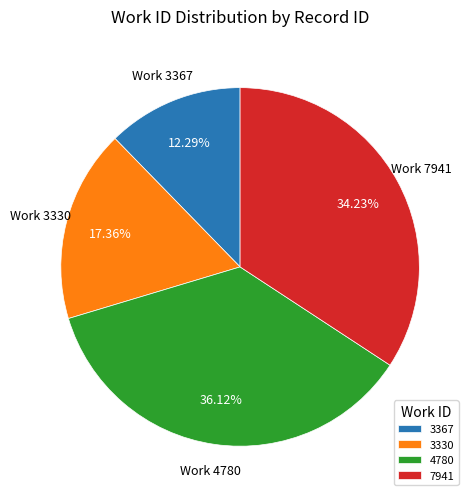

Rank the categories by value from lowest to highest.

3367, 3330, 7941, 4780